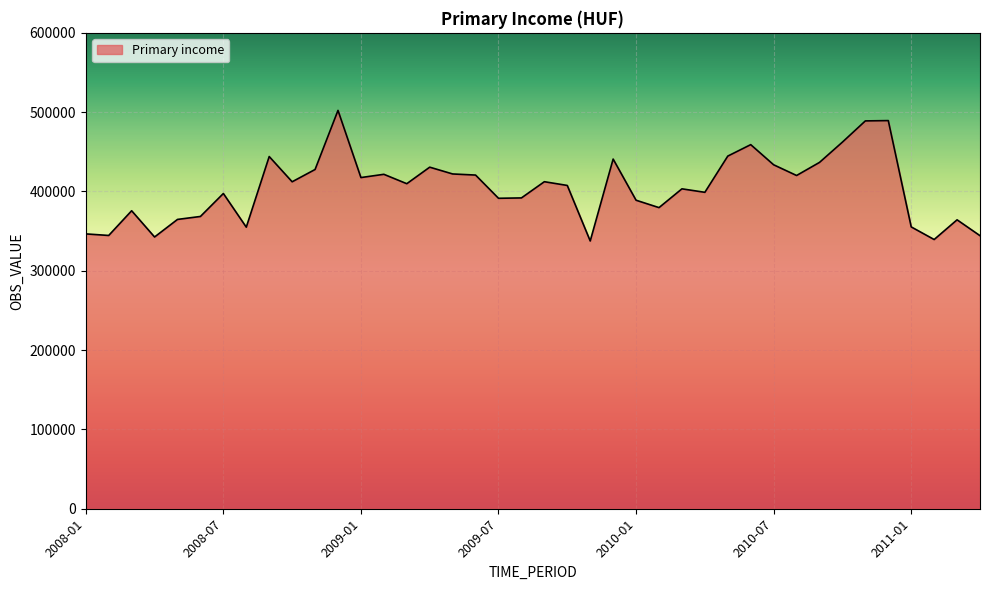

What is the difference between the maximum and minimum values?

164632.2